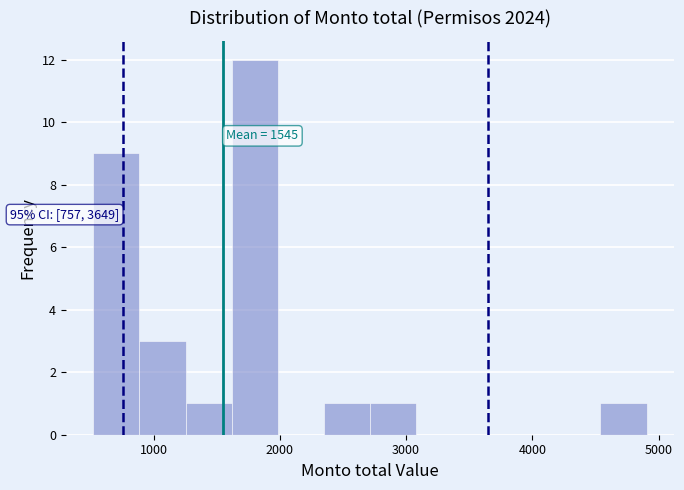

Read against the x-axis, roughly where is the centre of the tallest bar?

1800